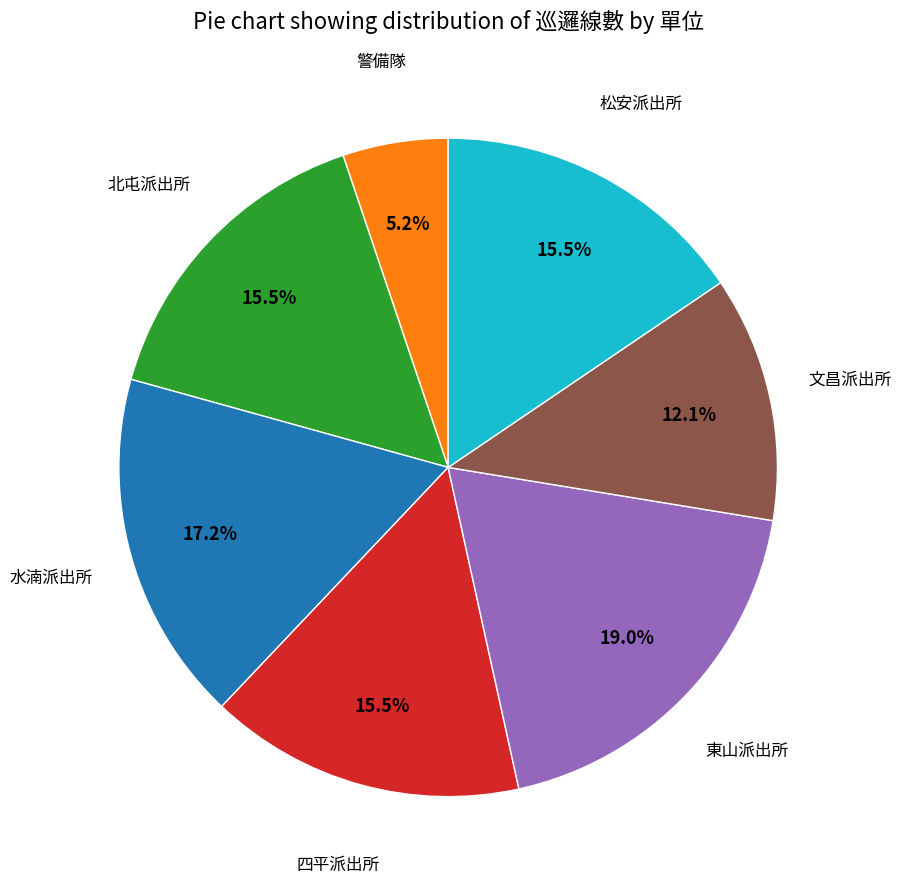

Is there a majority slice in this chart?

No